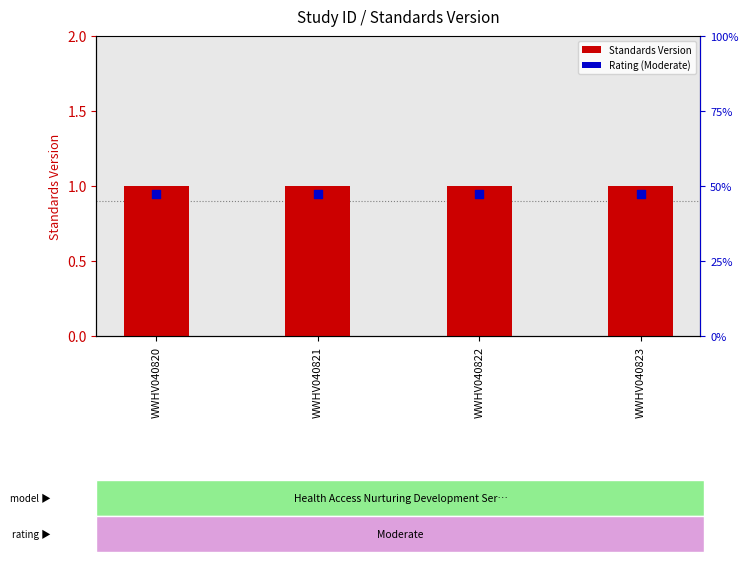

Which series contains the lowest Y value?

Rating (Moderate)